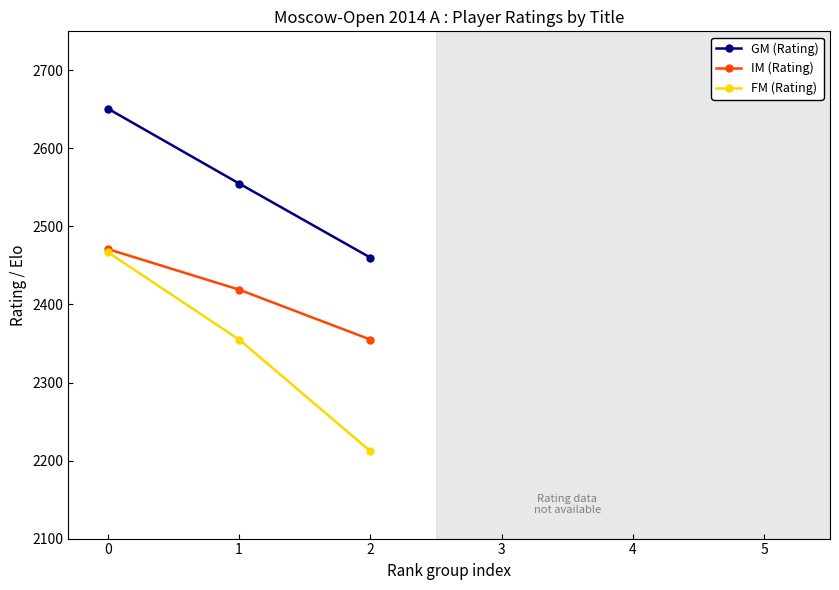

What is the sum of all FM (Rating) values?

7034